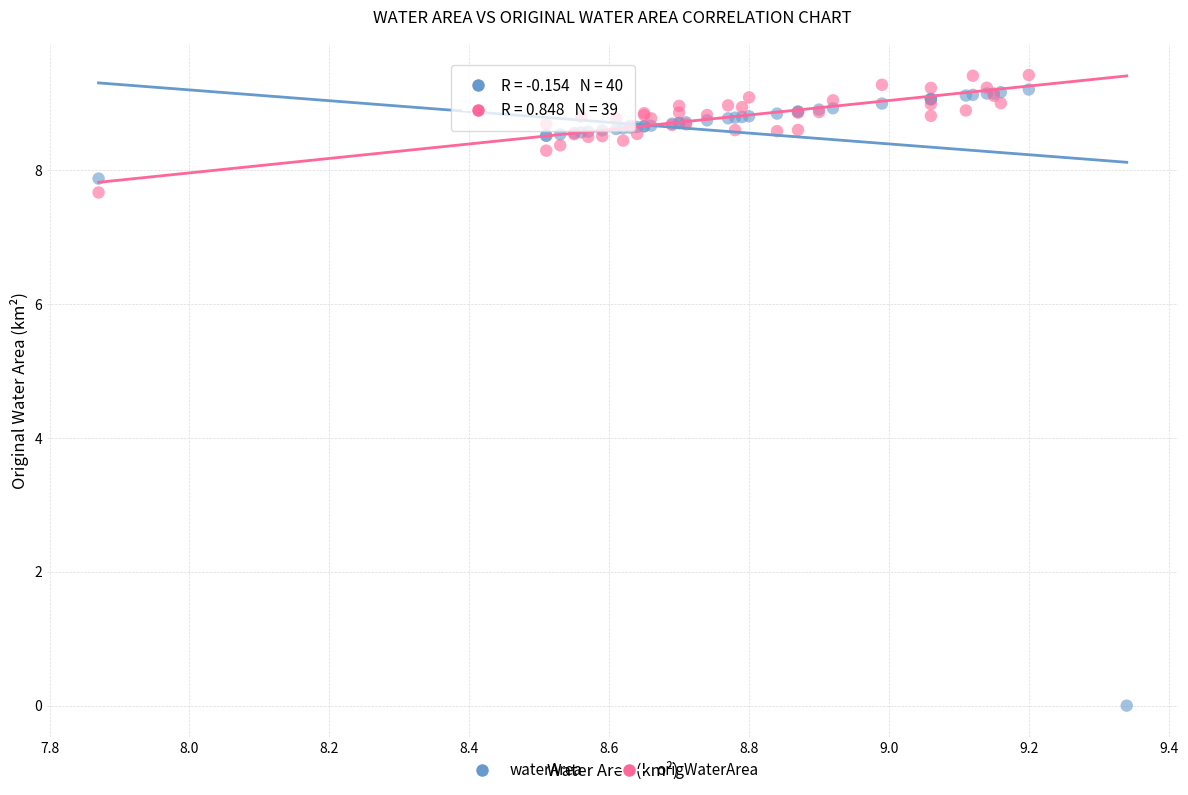

Which series has the largest Y range (max minus min)?

waterArea